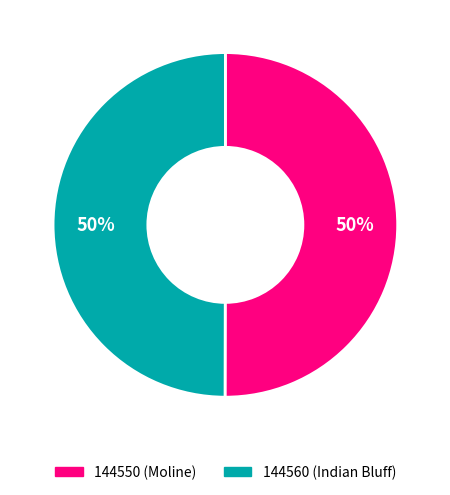

Approximately how many times larger is the value at 144560 (Indian Bluff) compared to 144550 (Moline)?

1.0